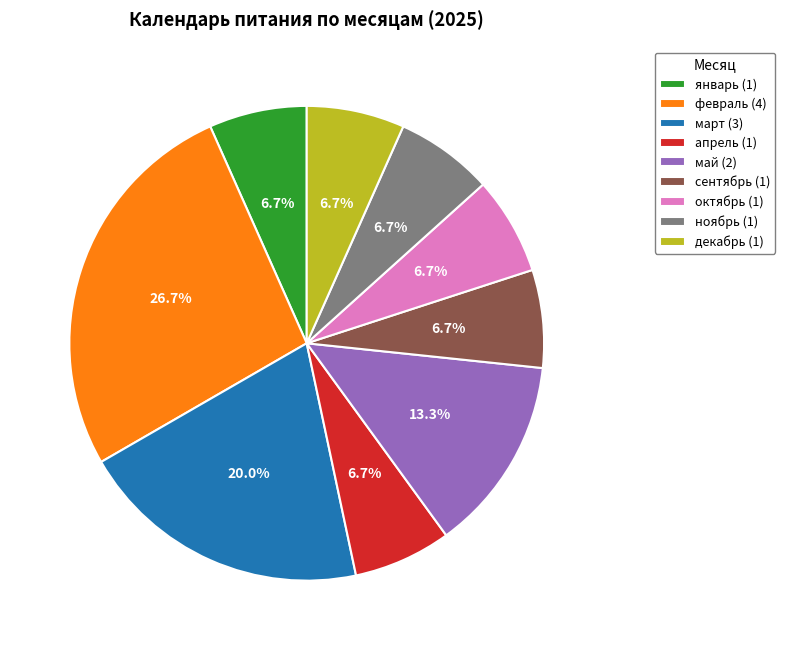

True or false: январь accounts for 1% of the total.

False